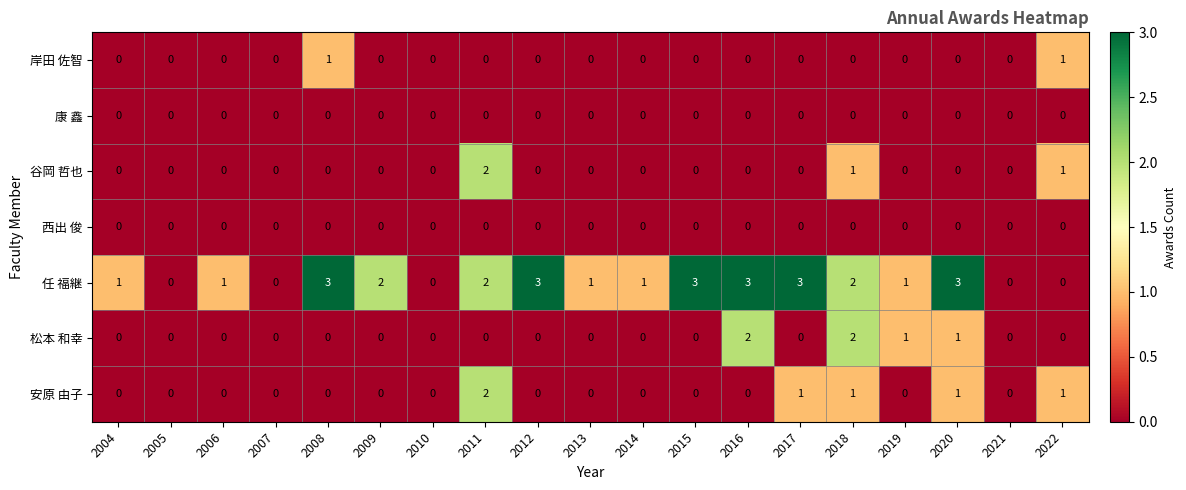

Which series has the largest range (max minus min)?

任 福継